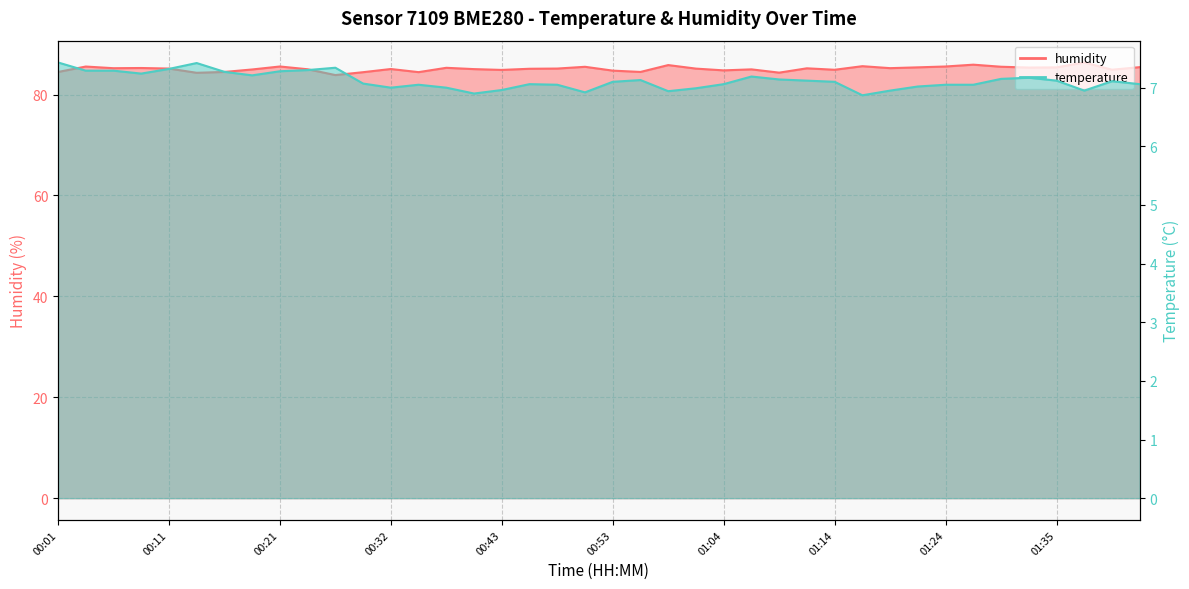

What position from the right is 01:04?

16